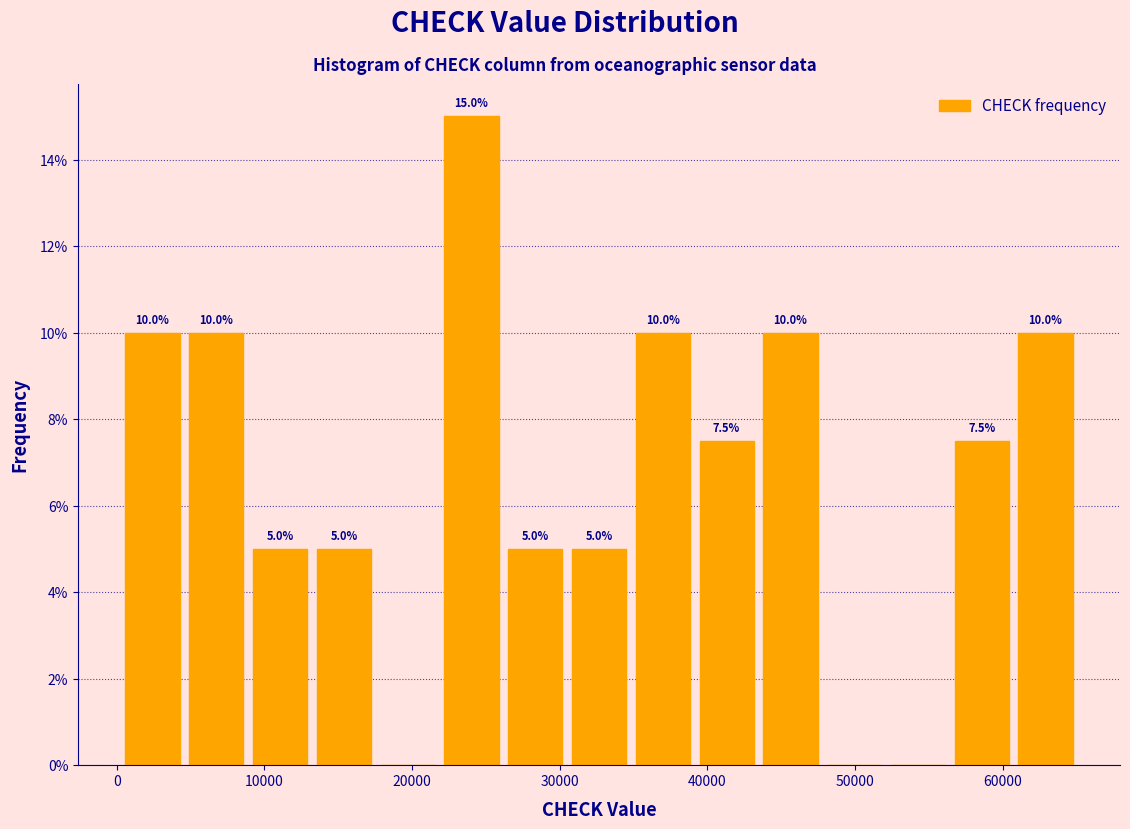

Which range on the x-axis has the tallest bar?

22000 to 26000